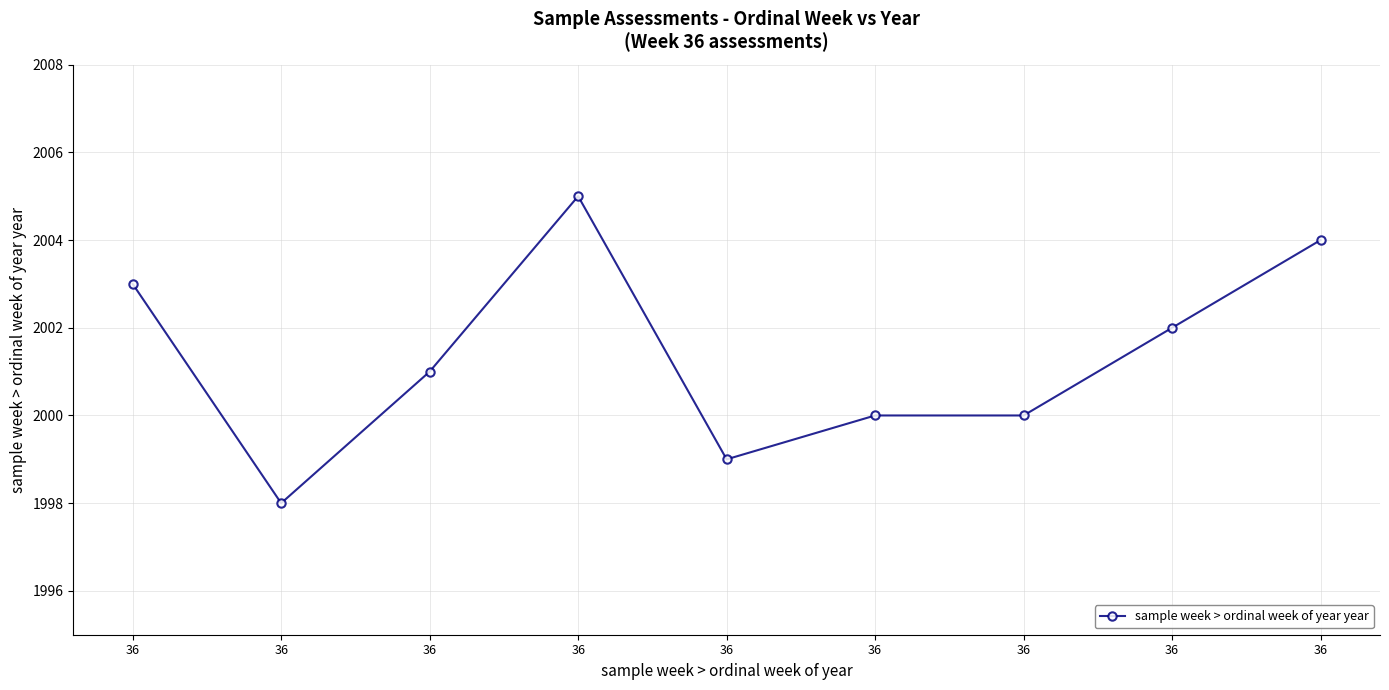

Approximately how many times larger is the value at 36 compared to 36?

1.0